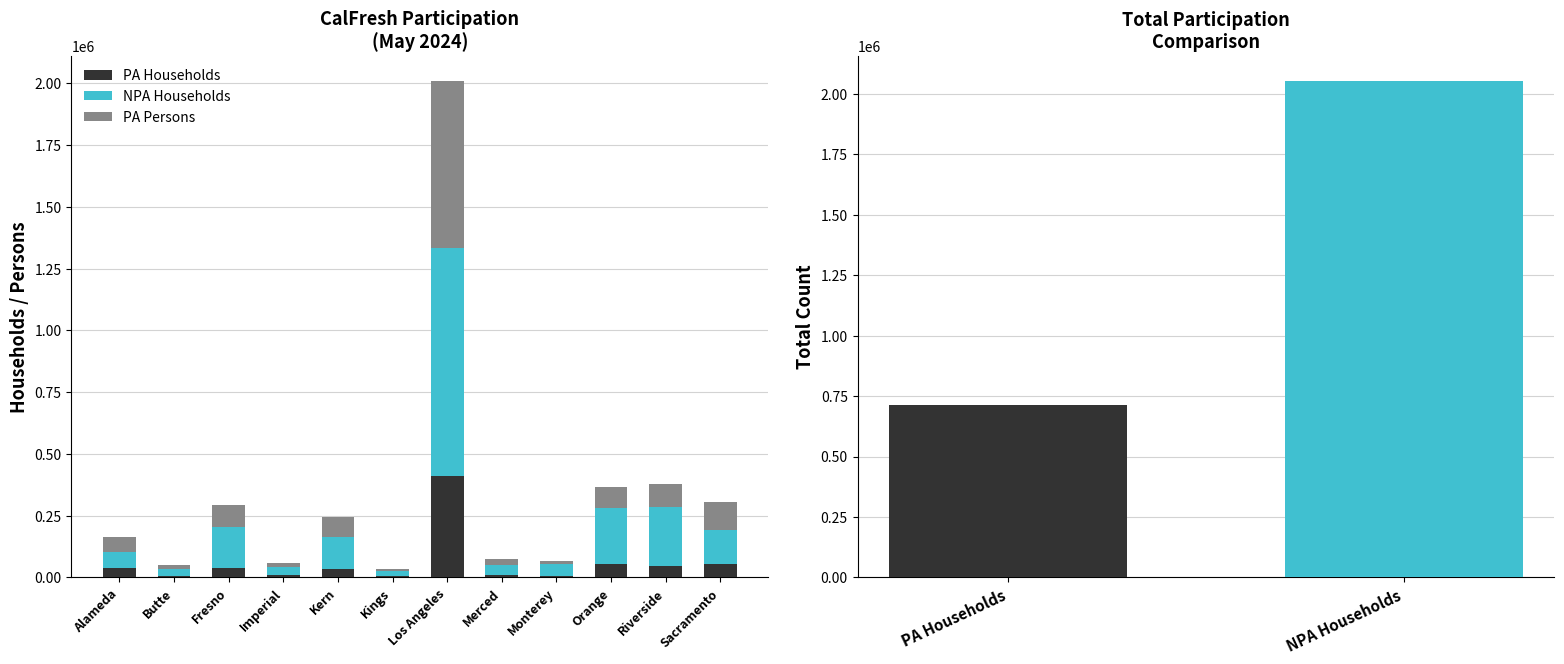

What is the maximum value for NPA Households?

920482